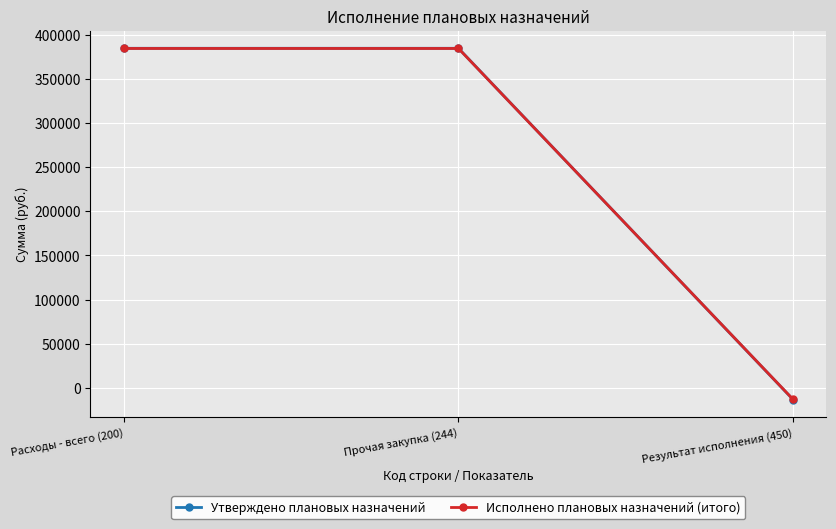

What is the difference between the maximum and minimum values in the Утверждено плановых назначений series?

398435.5